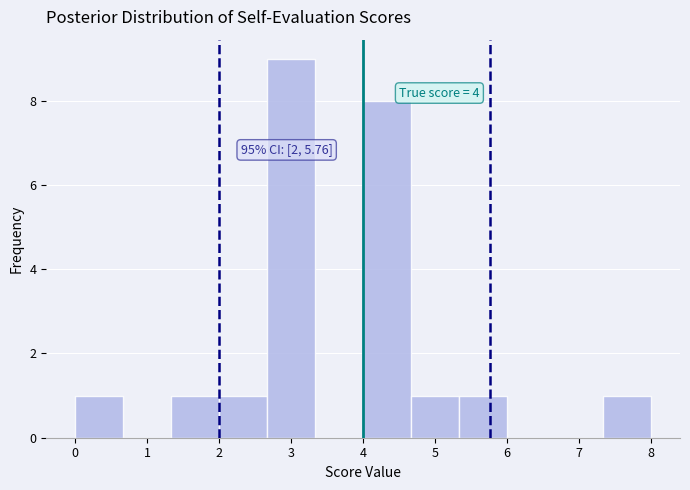

Over which range of the x-axis is the bar tallest?

2.7 to 3.3